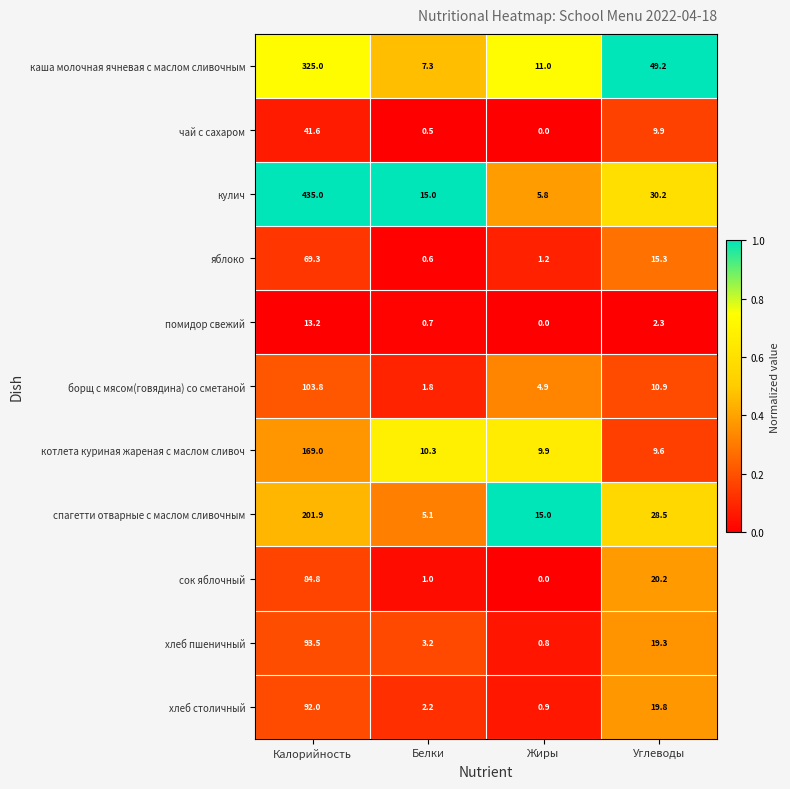

What is the average value of the чай с сахаром series?

13.0